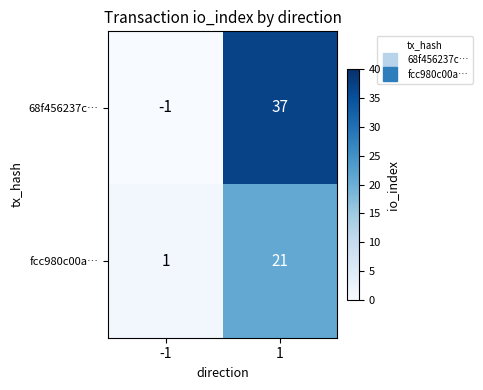

Reading left to right, extract all data points from this chart.

68f456237c…: -1=-1	1=37
fcc980c00a…: -1=1	1=21